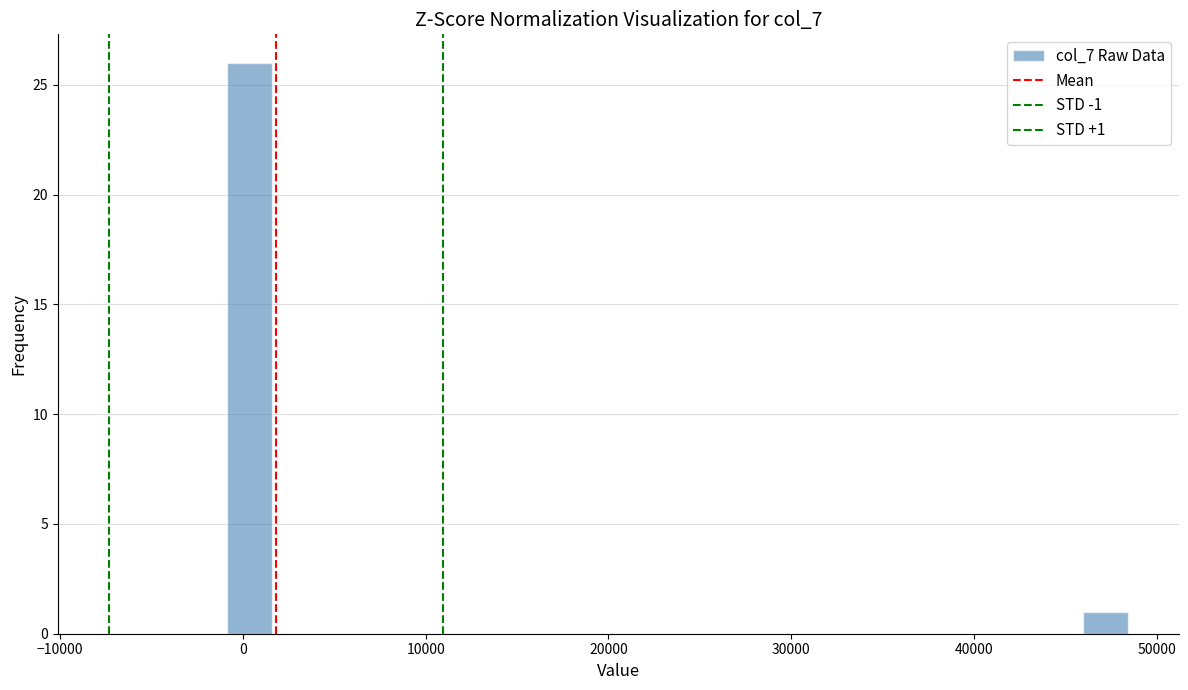

Around what value on the x-axis is the tallest bar? Give the approximate position of its centre, as read against the axis.

0